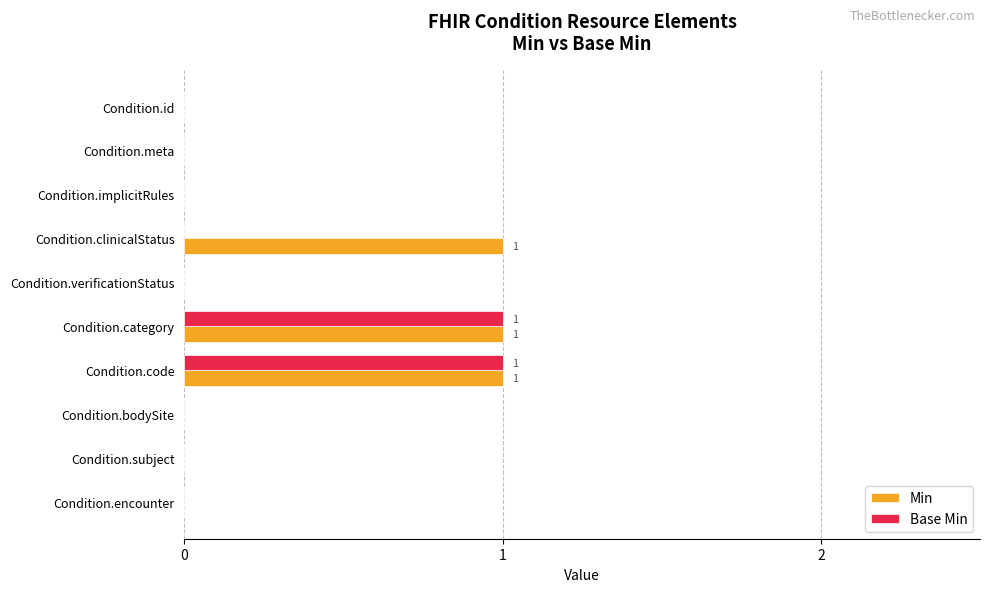

The value of Base Min at Condition.subject is 0. True or false?

True